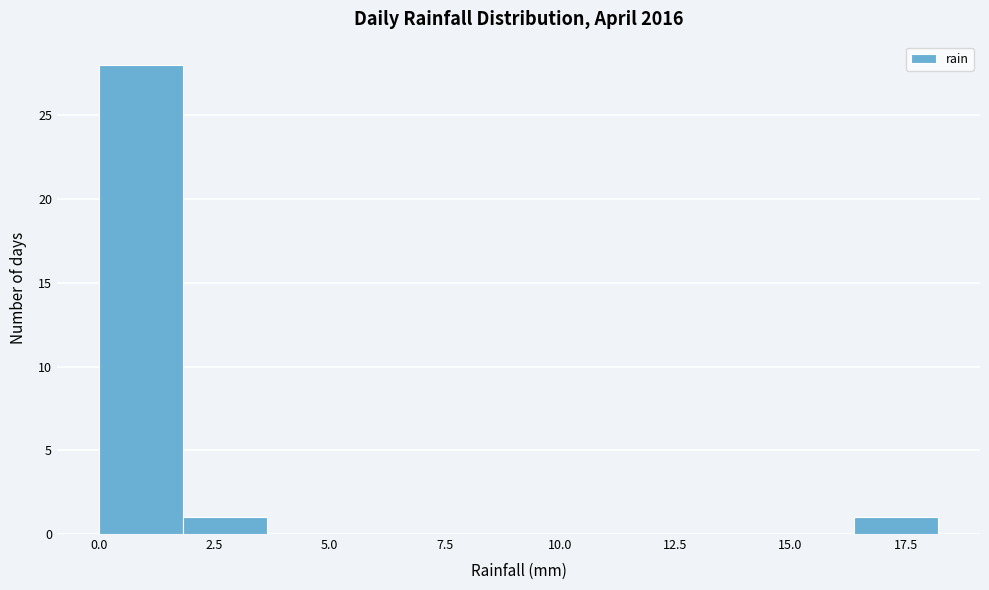

Read against the x-axis, roughly where is the centre of the tallest bar?

1.0